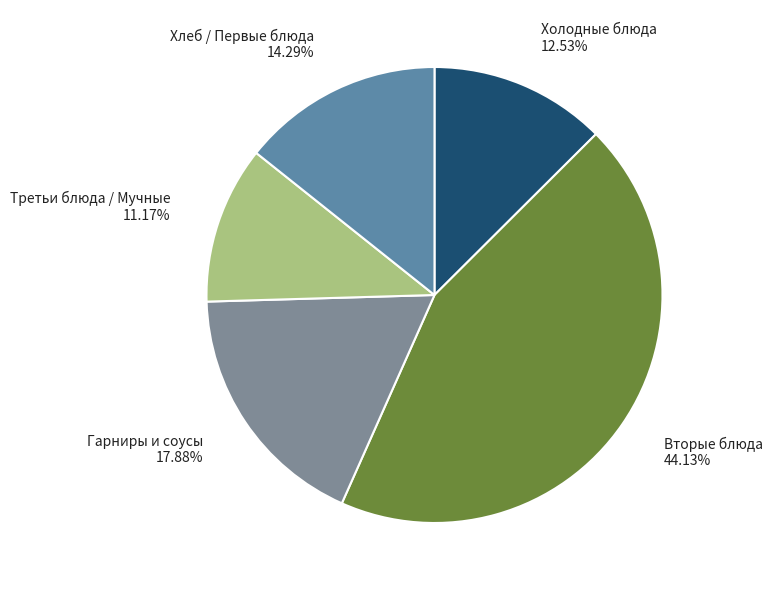

To the nearest percent, what is the difference between the largest and smallest slice percentages?

33%